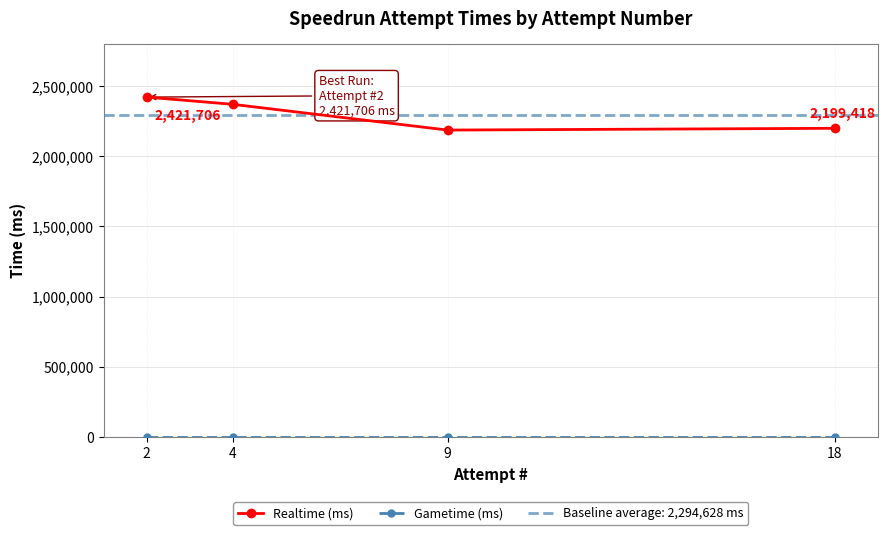

Rank the categories by Gametime (ms) value from lowest to highest.

18, 9, 4, 2